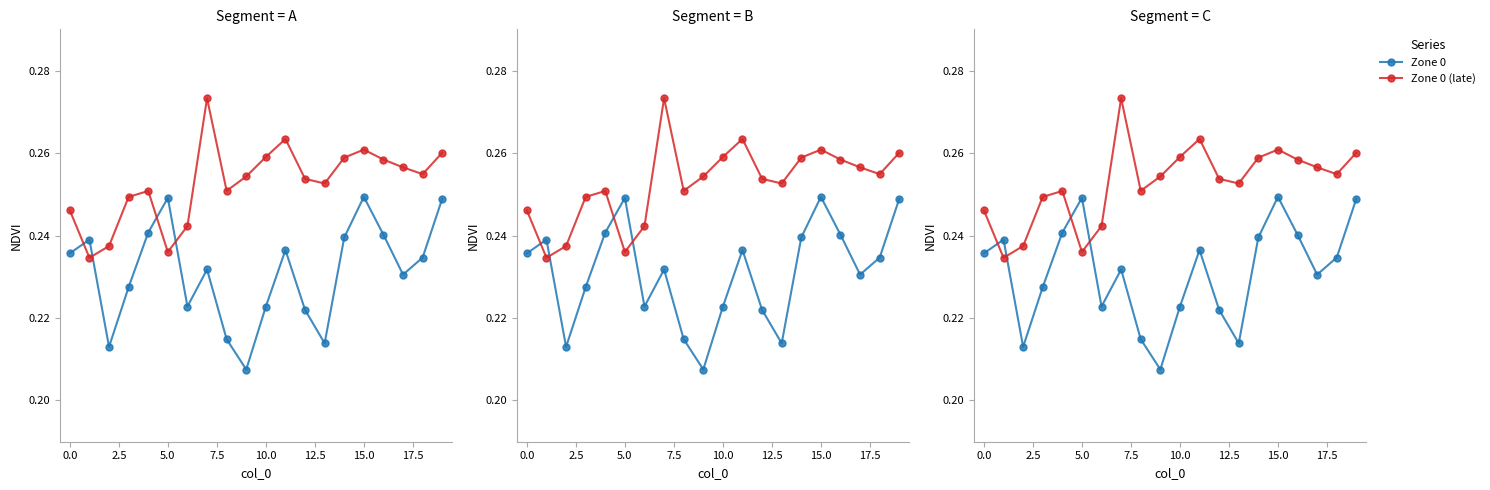

At which category is the sum across all series the highest?

15